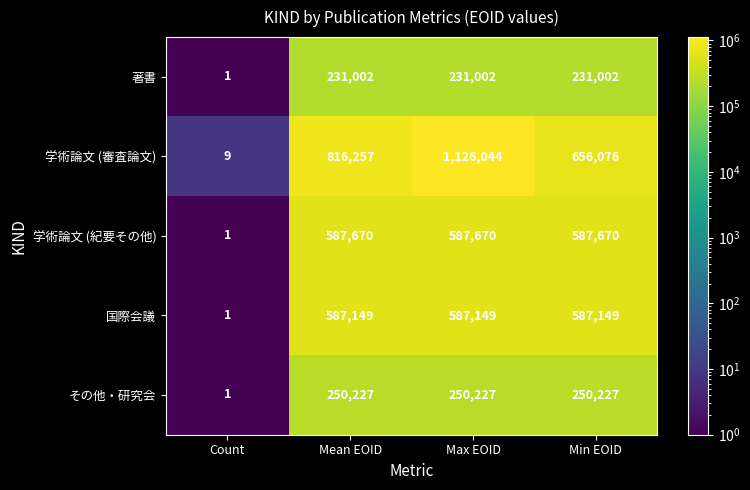

The value of 国際会議 at Min EOID is 587149. True or false?

True